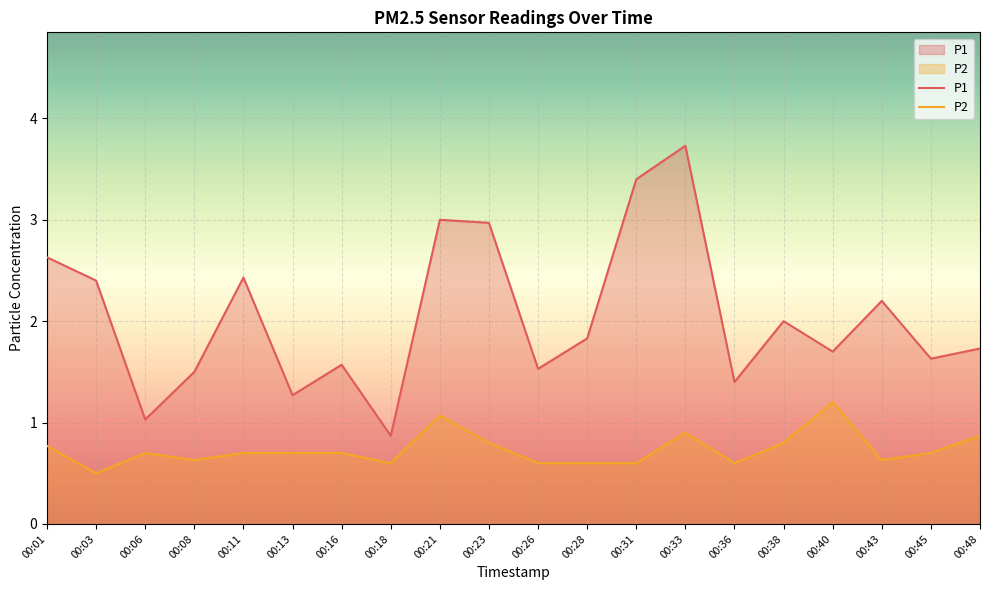

Between 00:11 and 00:18, which is larger?

00:11